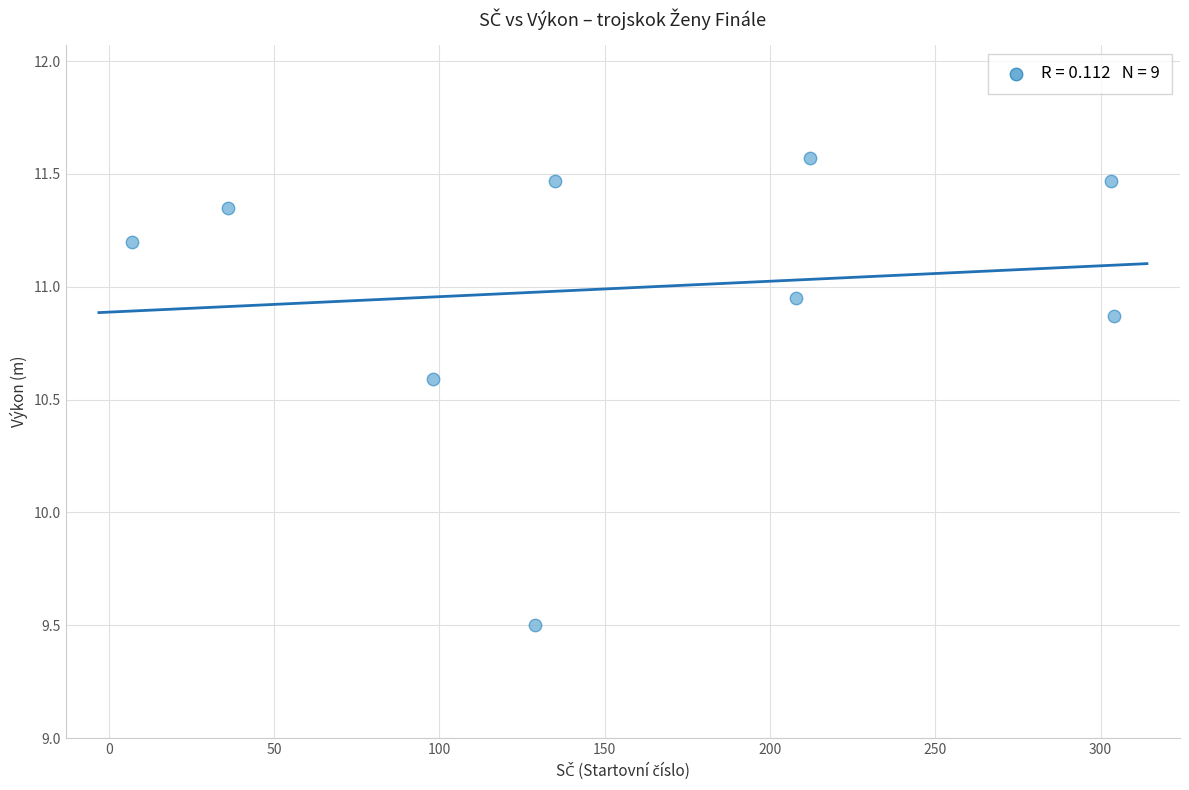

What Y value in the scatter plot is closest to 10?

9.5